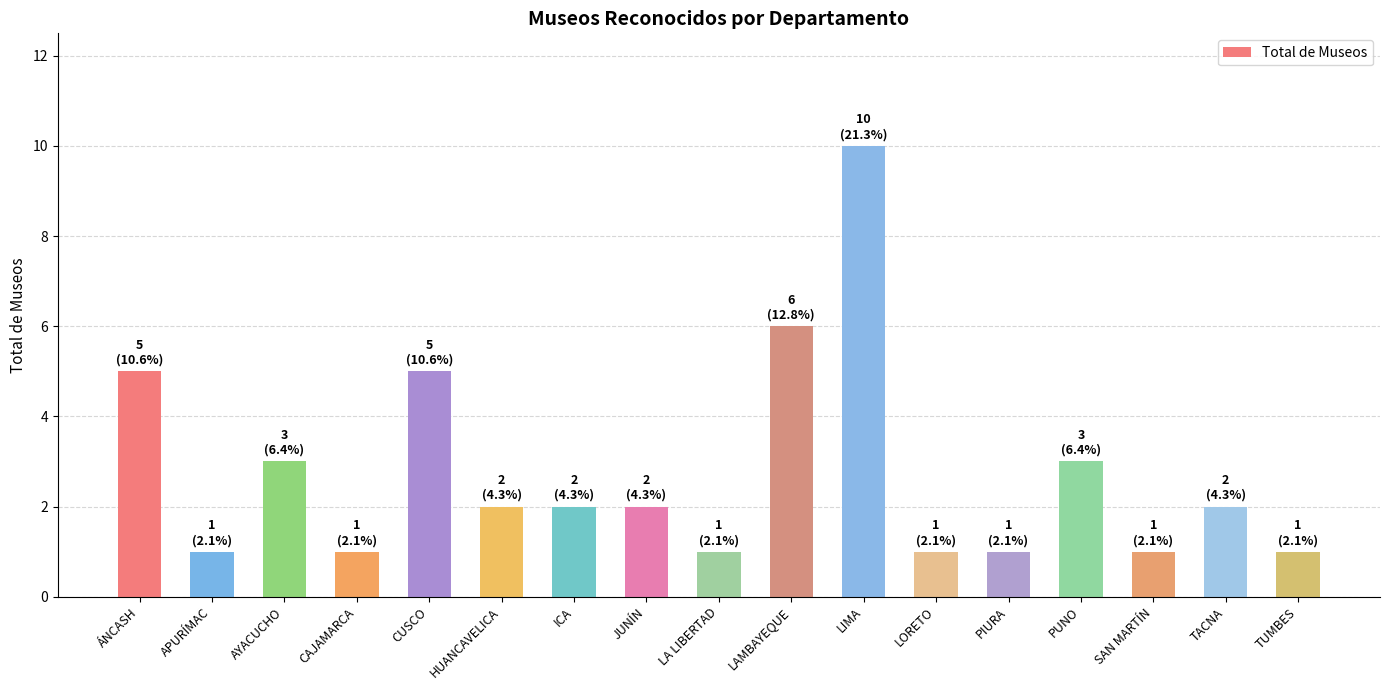

What value does the data have at LIMA?

10